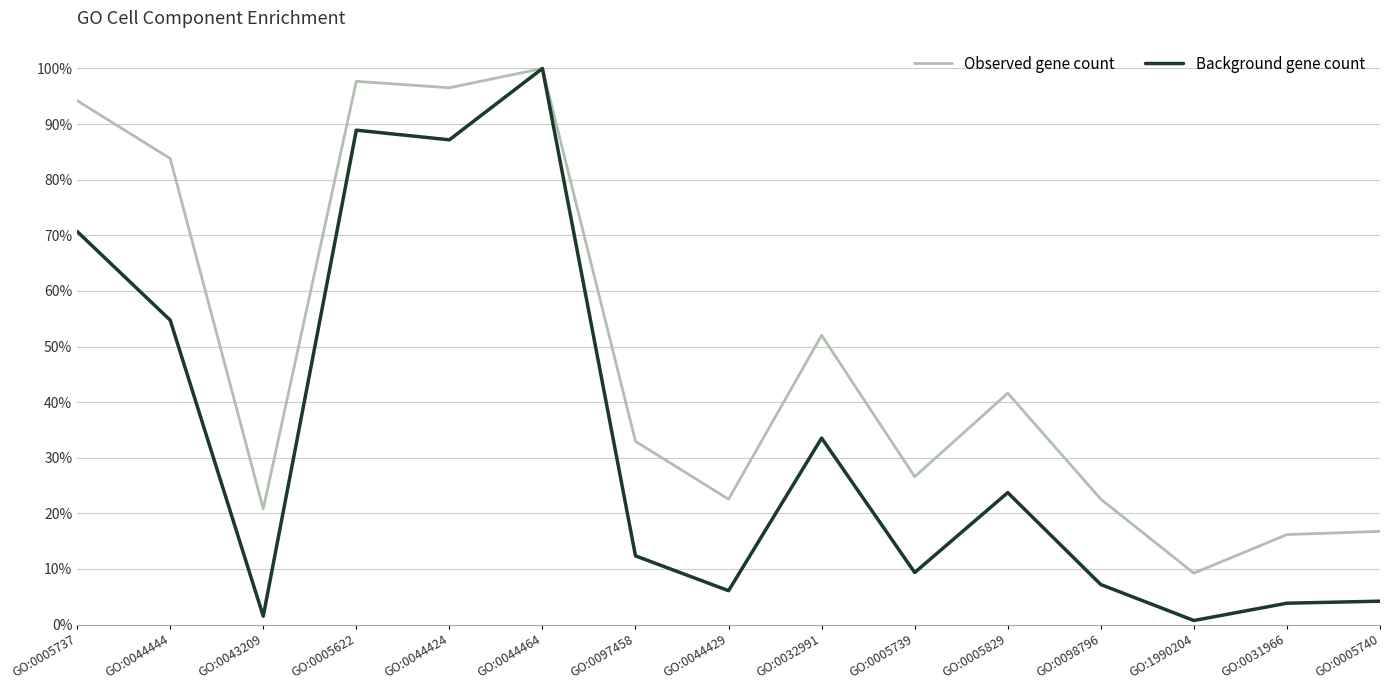

At which category is the sum across all series the highest?

GO:0044464